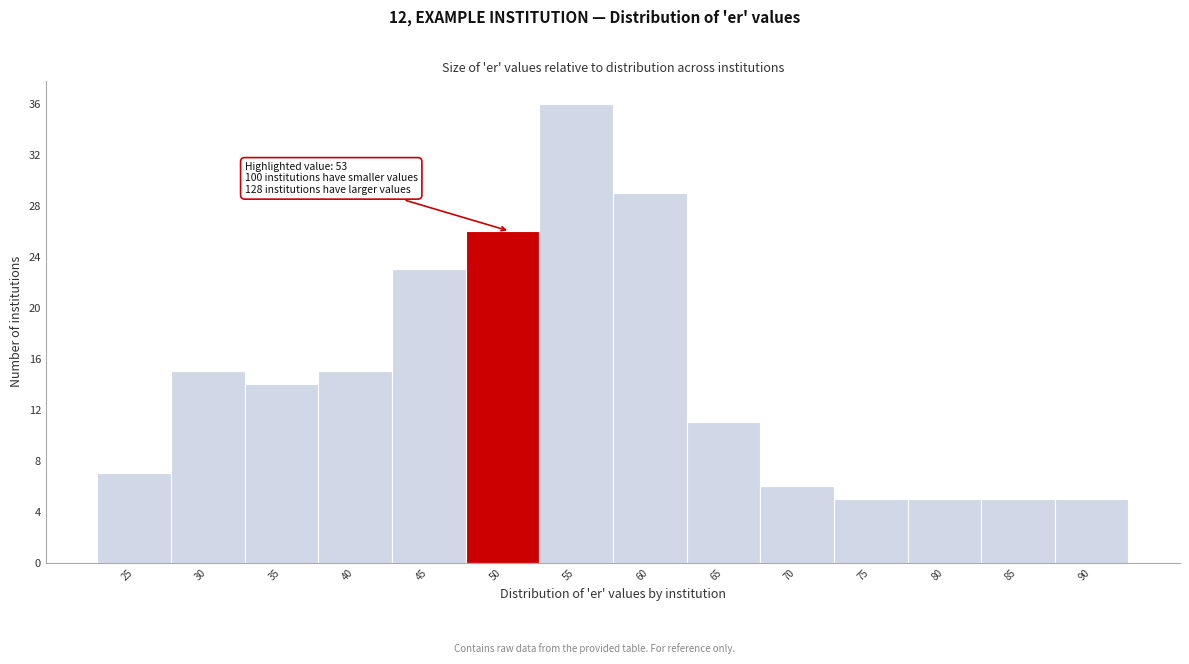

Reading left to right, extract all data points from this chart.

25=7	30=15	35=14	40=15	45=23	50=26	55=36	60=29	65=11	70=6	75=5	80=5	85=5	90=5